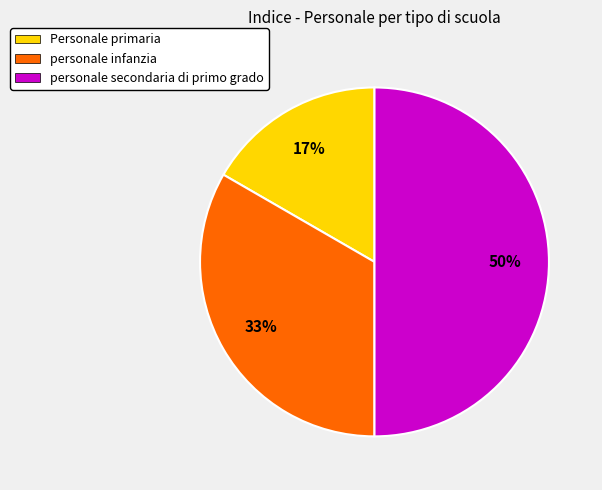

True or false: personale infanzia accounts for 33% of the total.

True